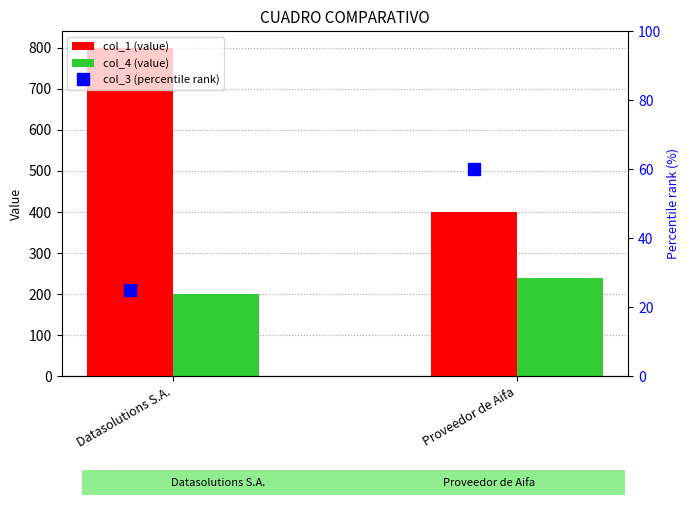

What is the minimum value for col_1 (value)?

400